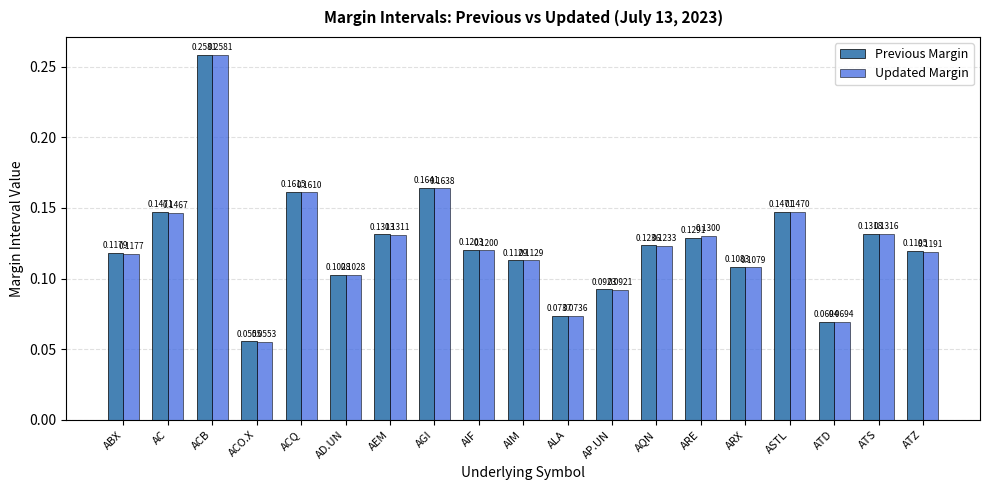

Which series changed the most between ALA and ARE?

Updated Margin